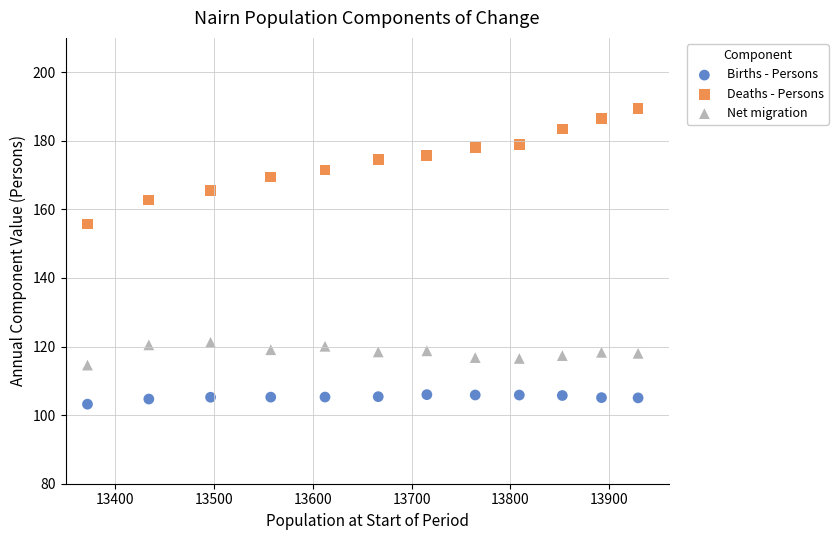

Which series contains the highest Y value?

Deaths - Persons